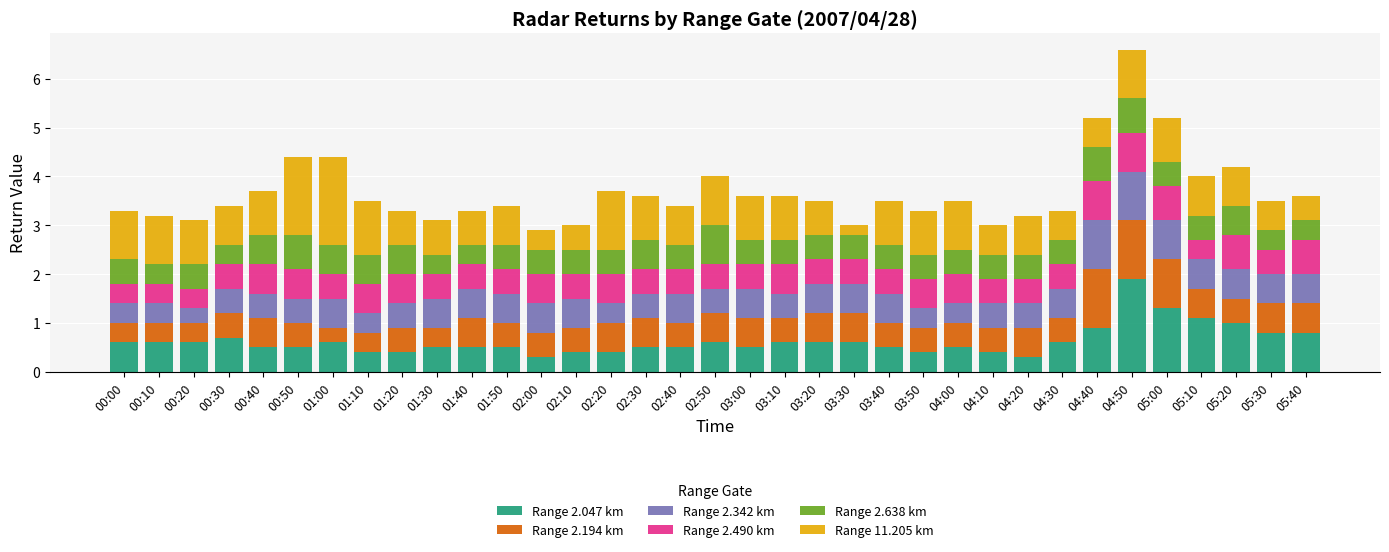

At which category is the sum across all series the highest?

04:50